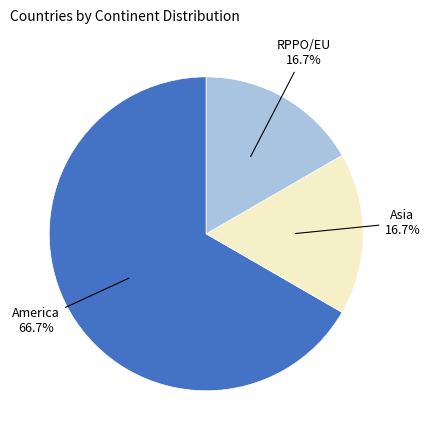

Does any single category account for the majority?

Yes